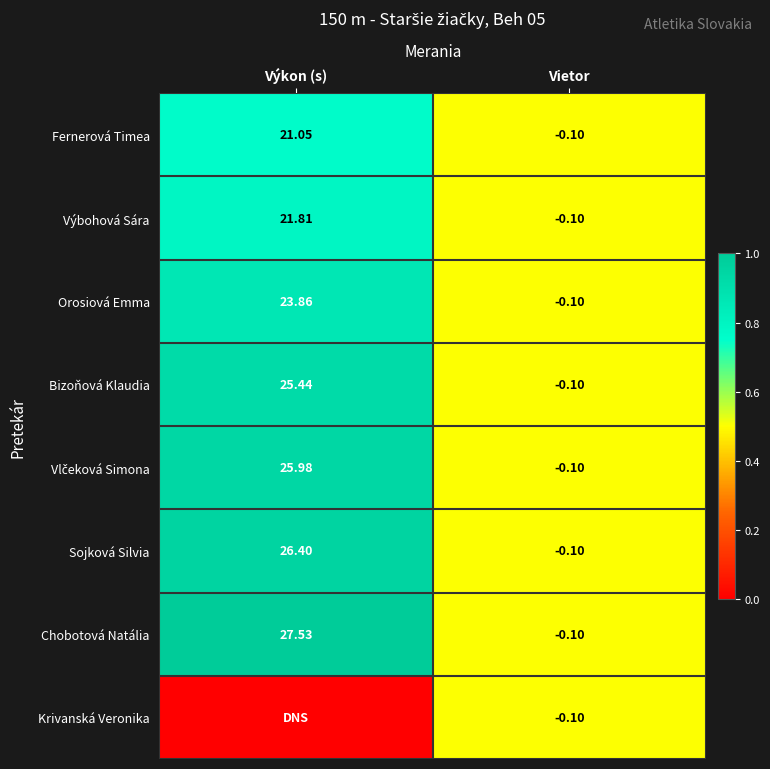

At which label does Orosiová Emma first exceed 23?

Výkon (s)